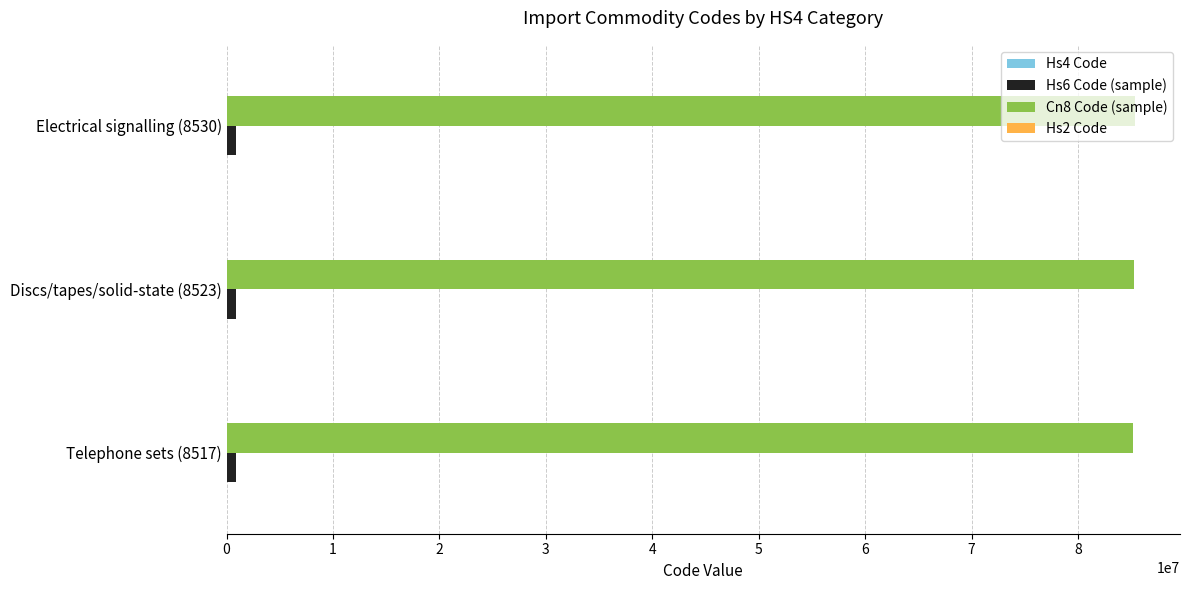

What is the greatest value displayed?

85309000